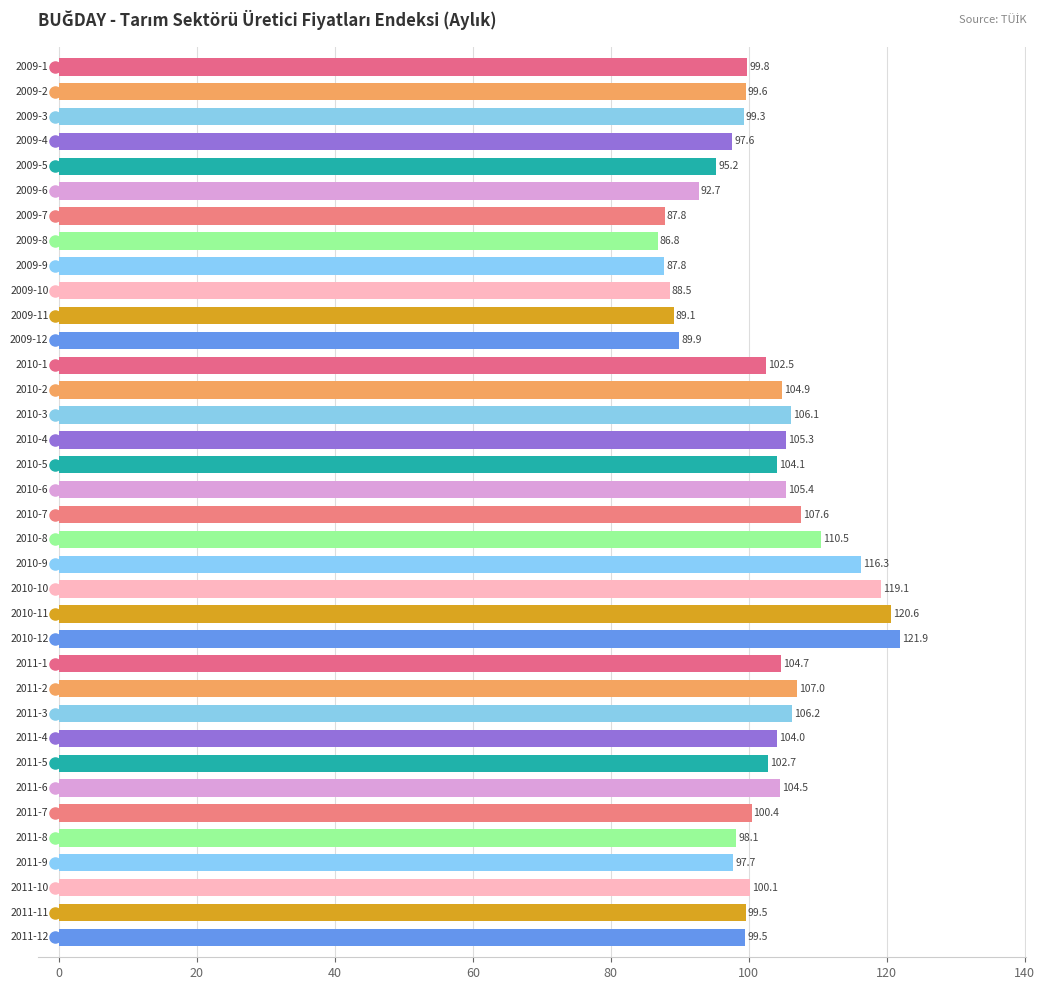

Are the bars horizontal?

Yes